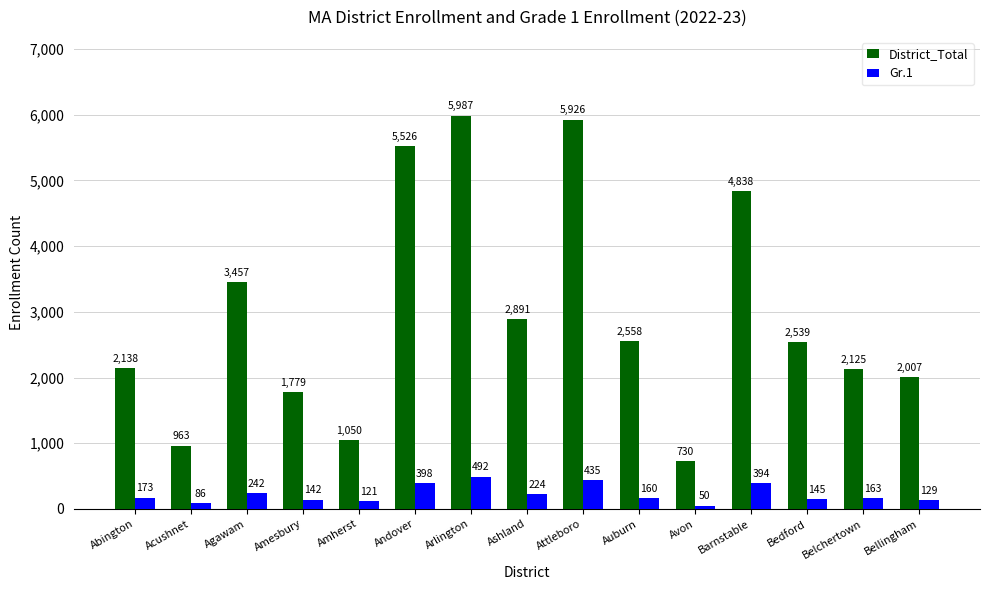

Which series changed the most between Attleboro and Barnstable?

District_Total